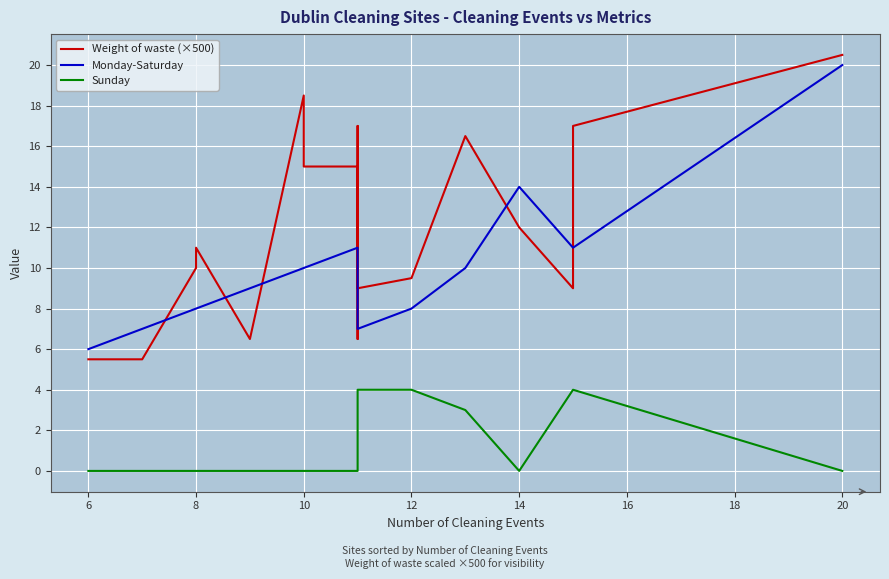

What is the label of the 15th point from the left?

14